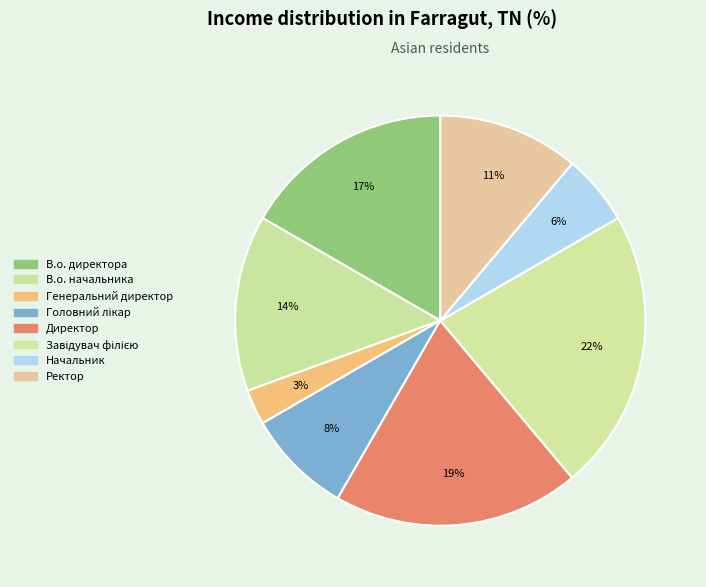

Which slice is the smallest?

Генеральний директор